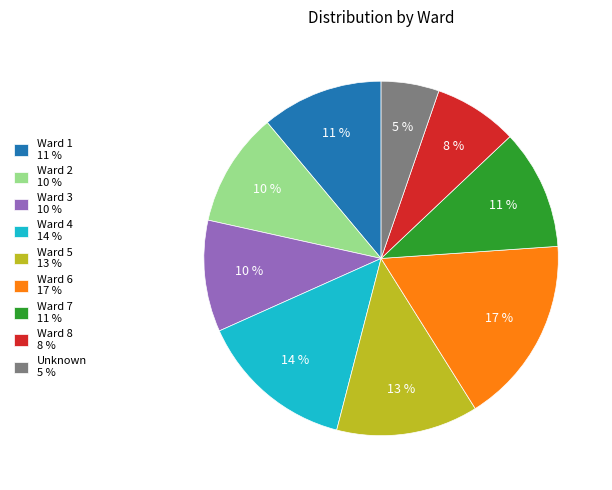

To the nearest percent, what is the difference between the Ward 4 and Ward 7 slice percentages?

3%